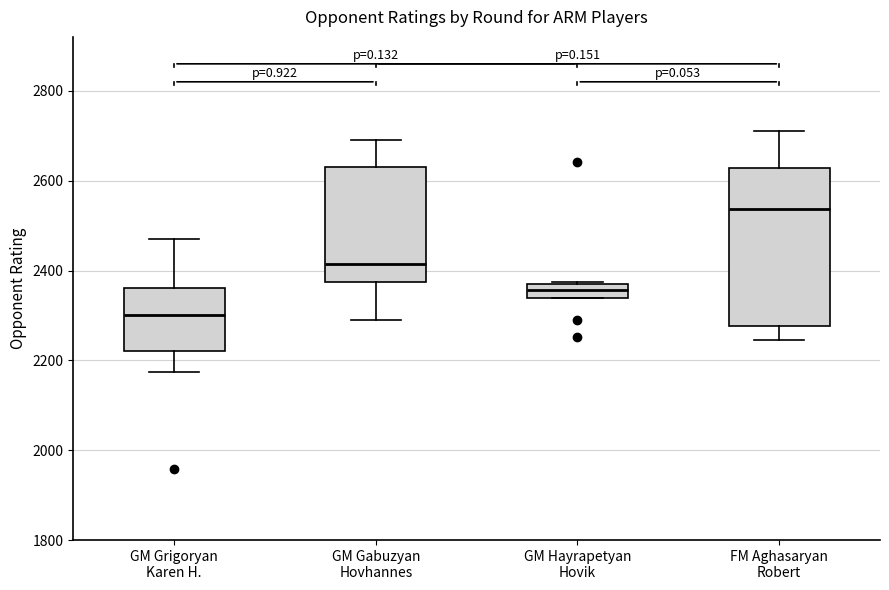

Comparing the boxes themselves (not the whiskers), which one is the tallest?

FM Aghasaryan Robert